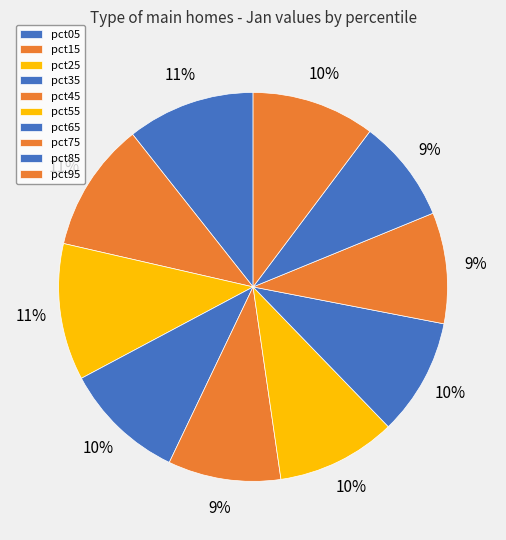

Count the number of slices in the pie.

10